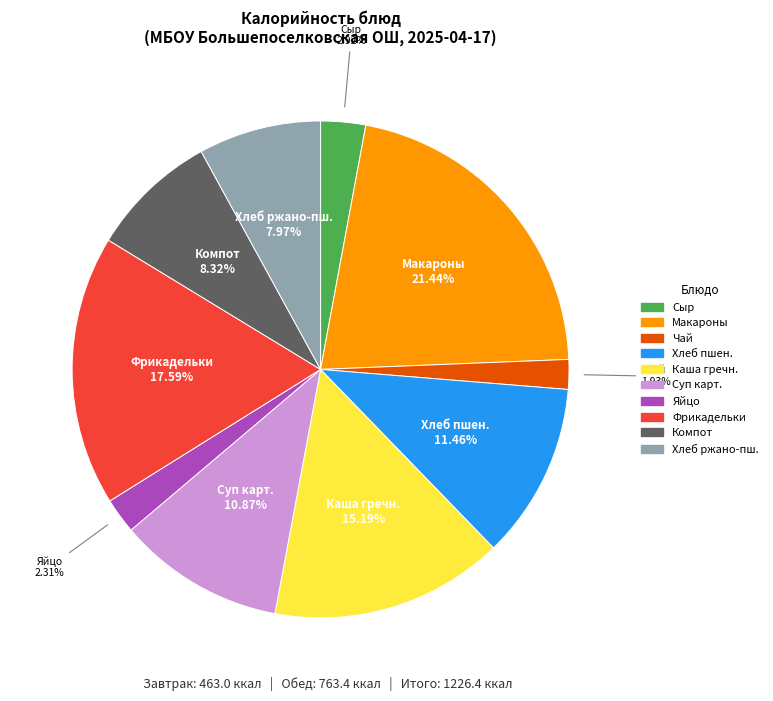

Is there any slice that represents more than half of the pie?

No